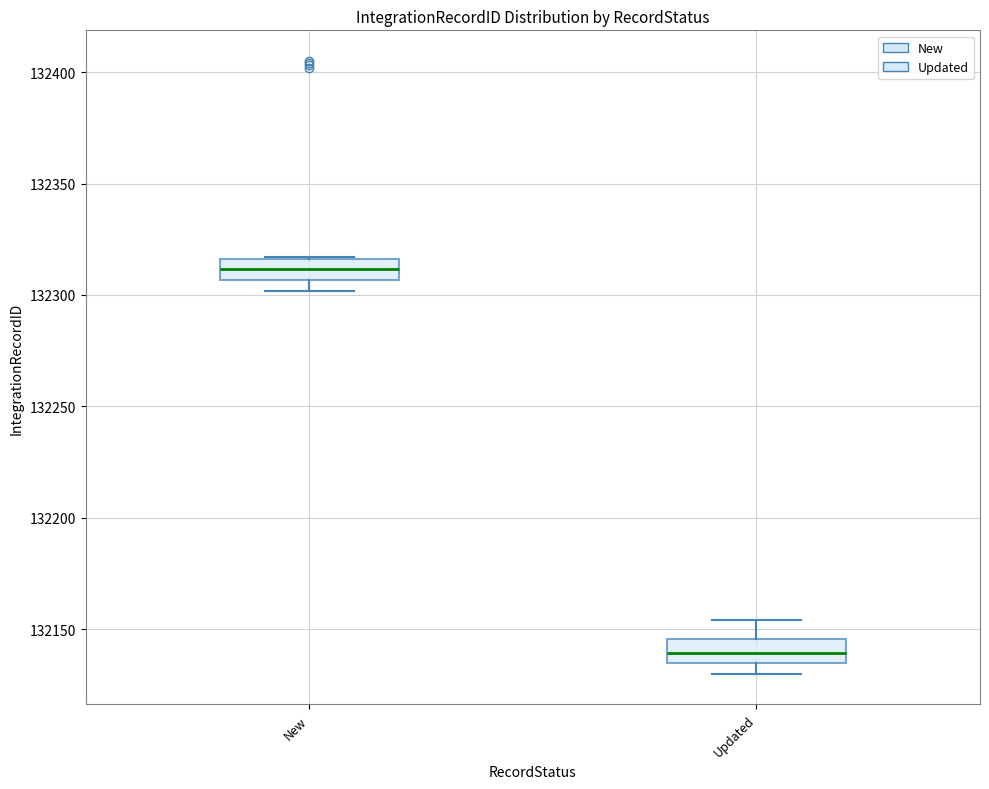

Where does the median line of the box for Updated sit on the y-axis? The values are not printed on the chart, so give them approximately, as read against the axis.

132140